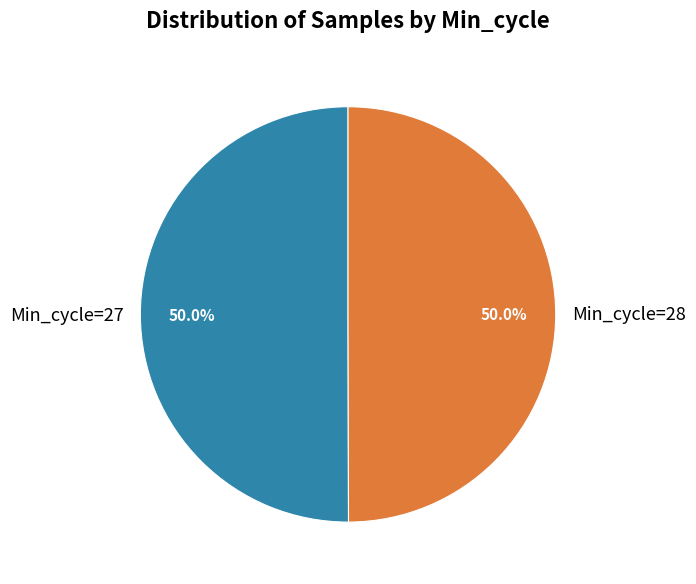

What is the ratio of the value at Min_cycle=28 to the value at Min_cycle=27?

1.0